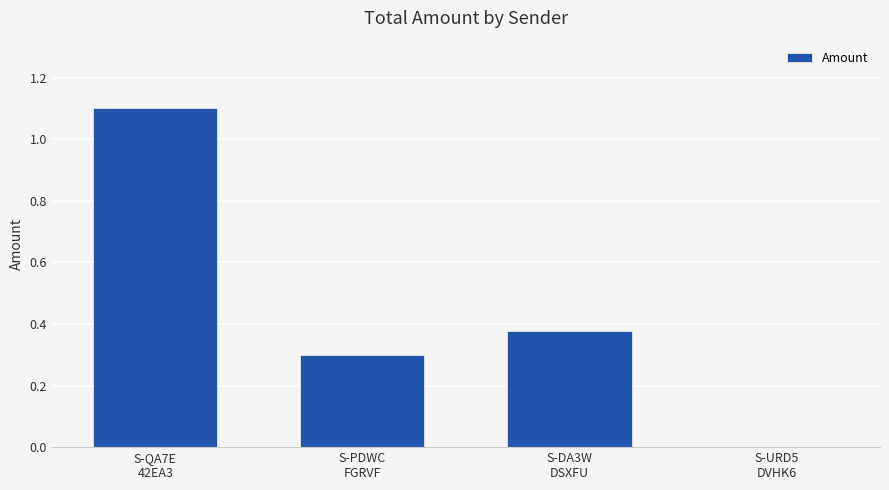

Which label corresponds to the largest value in the chart?

S-QA7E
42EA3